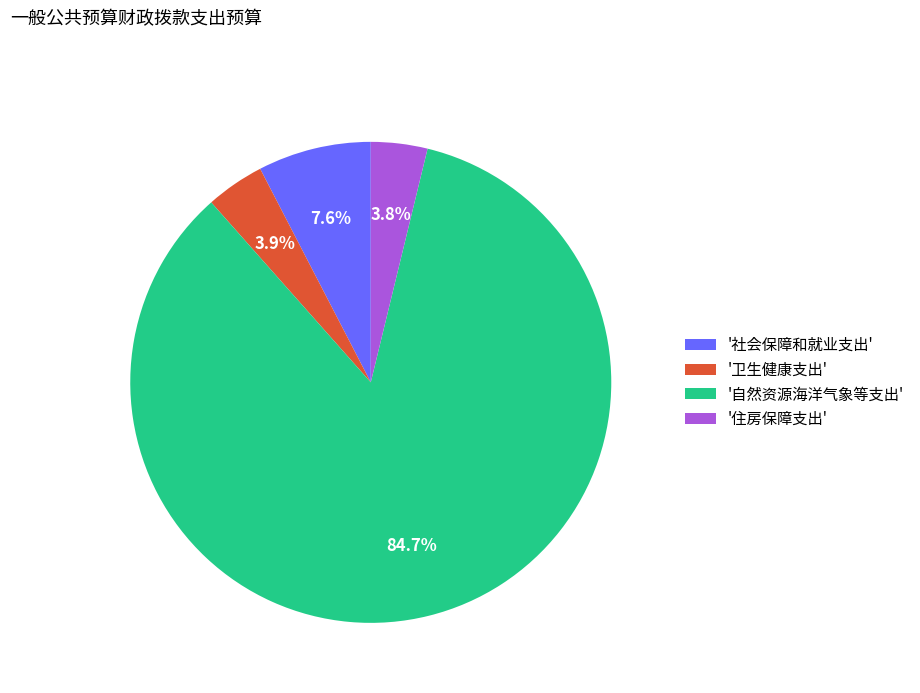

What is the ratio of the value at '住房保障支出' to the value at '卫生健康支出'?

1.0